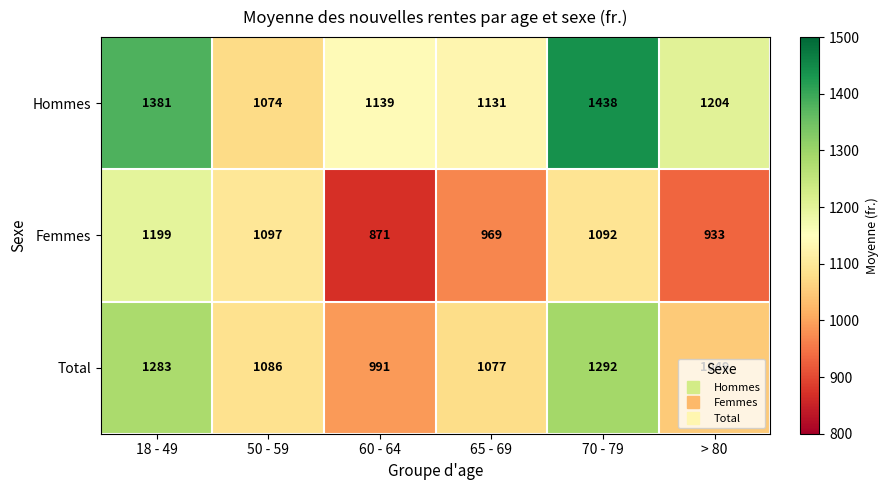

True or false: Total has a value of 991 at 60 - 64.

True